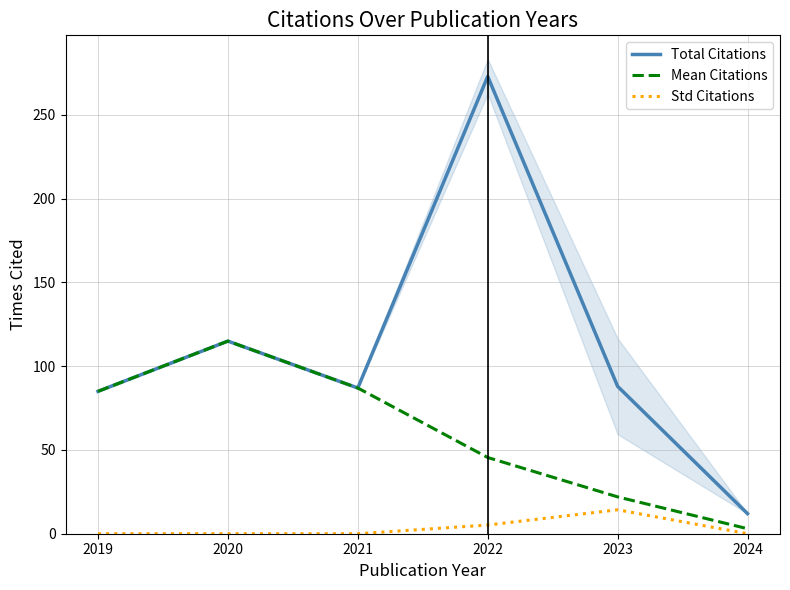

List the labels in order of Std Citations value, smallest first.

2019, 2020, 2021, 2024, 2022, 2023